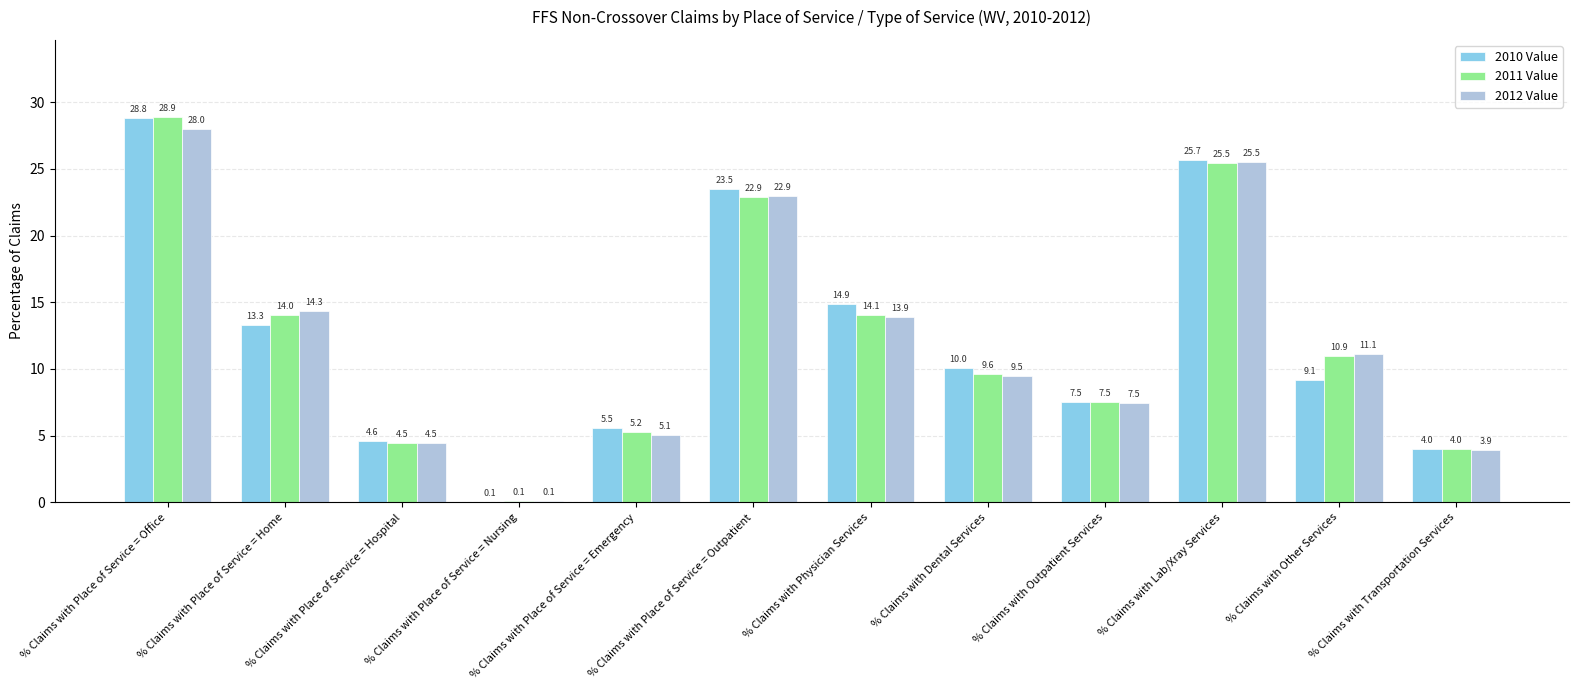

Reading right to left, extract all data points from this chart.

2010 Value: 4.0	9.1	25.7	7.5	10.0	14.9	23.5	5.5	0.1	4.6	13.3	28.8
2011 Value: 4.0	10.9	25.5	7.5	9.6	14.1	22.9	5.2	0.1	4.5	14.0	28.9
2012 Value: 3.9	11.1	25.5	7.5	9.5	13.9	22.9	5.1	0.1	4.5	14.3	28.0